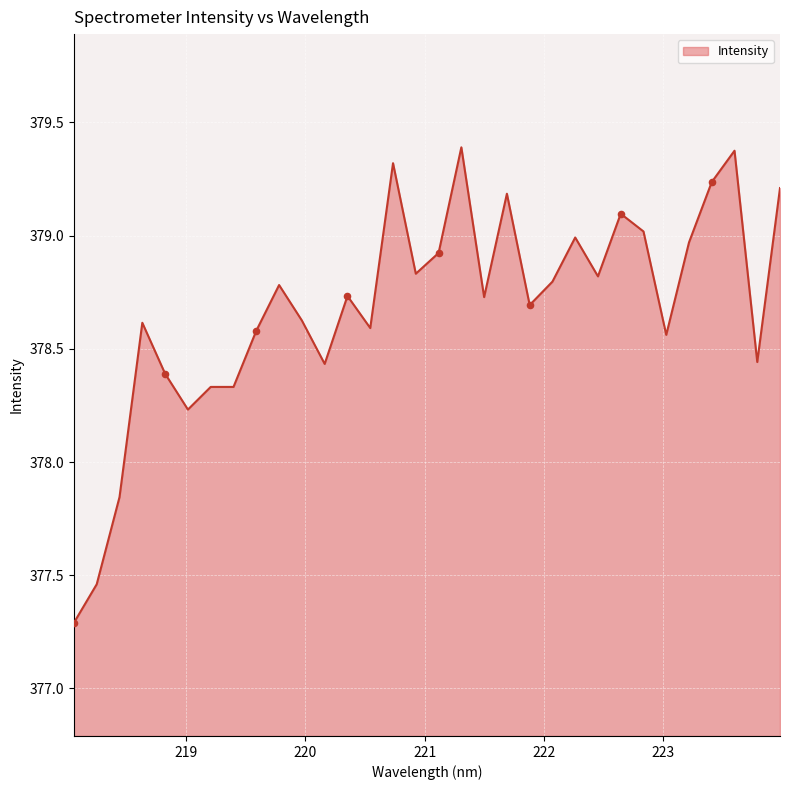

What is the greatest value displayed?

379.4